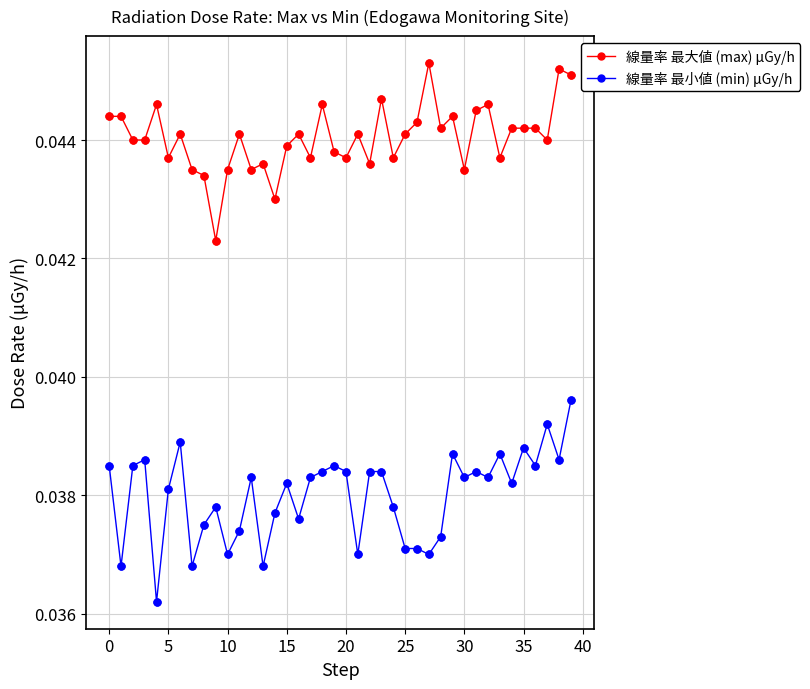

At how many categories does at least one series exceed 0?

40